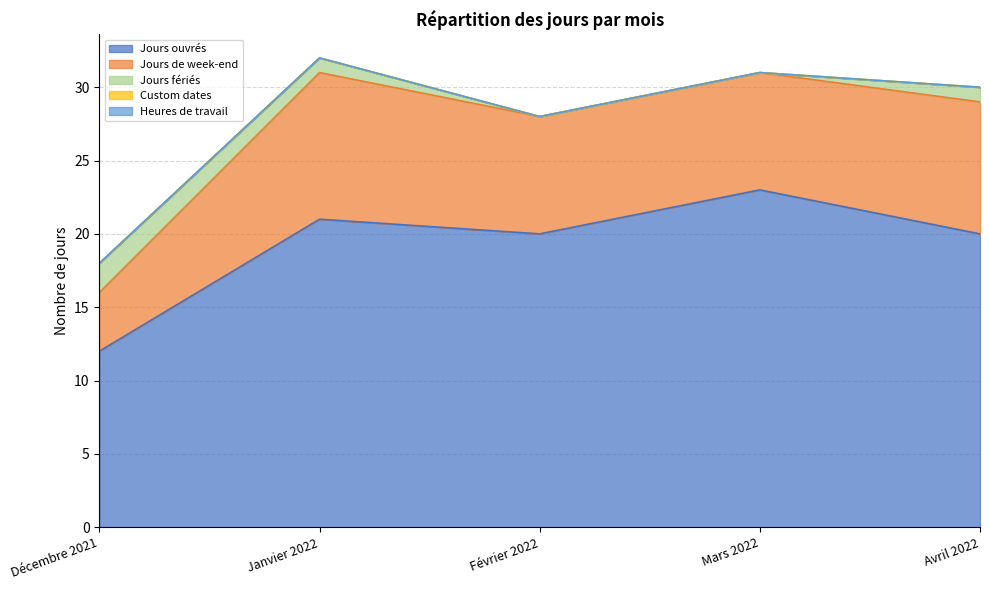

At how many categories does at least one series exceed 13?

4